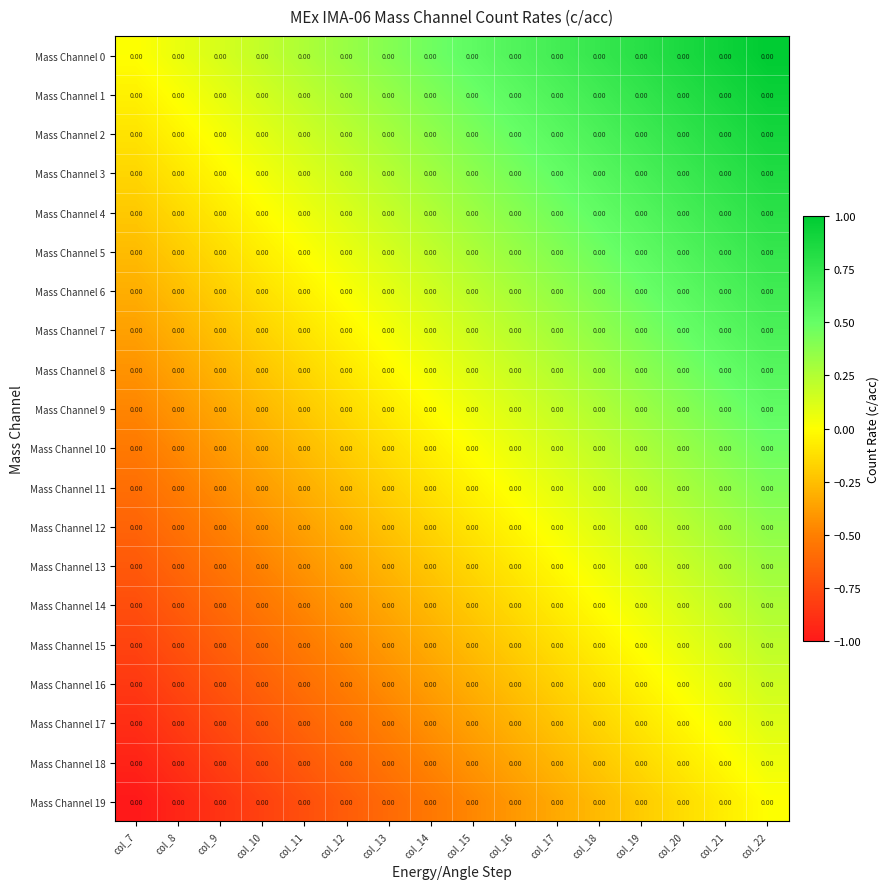

List the series in order of their peak value, highest first.

Mass Channel 0, Mass Channel 1, Mass Channel 2, Mass Channel 3, Mass Channel 4, Mass Channel 5, Mass Channel 6, Mass Channel 7, Mass Channel 8, Mass Channel 9, Mass Channel 10, Mass Channel 11, Mass Channel 12, Mass Channel 13, Mass Channel 14, Mass Channel 15, Mass Channel 16, Mass Channel 17, Mass Channel 18, Mass Channel 19